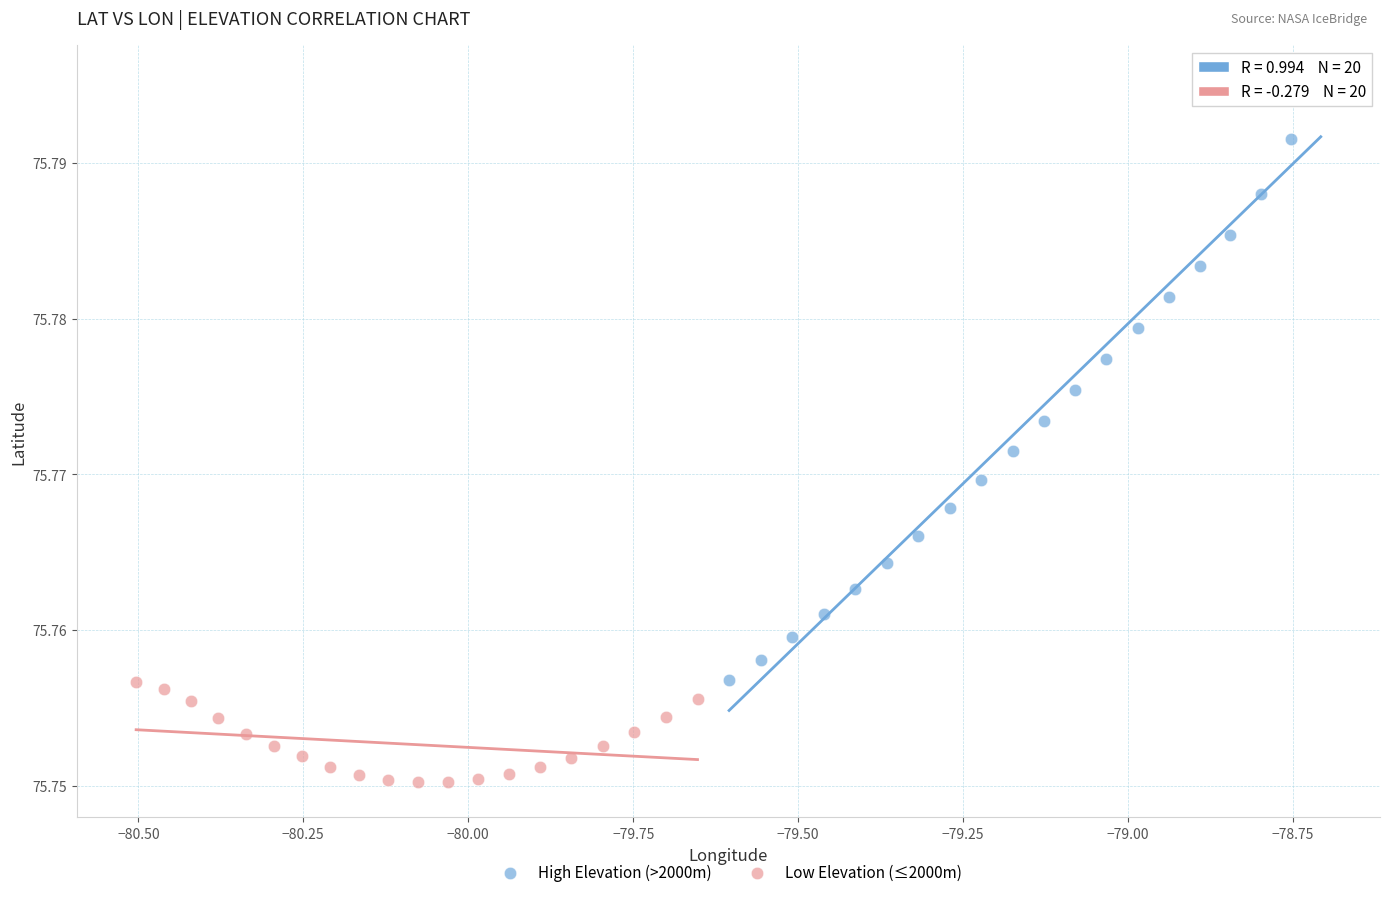

Which series has the largest Y range (max minus min)?

High Elevation (>2000m)